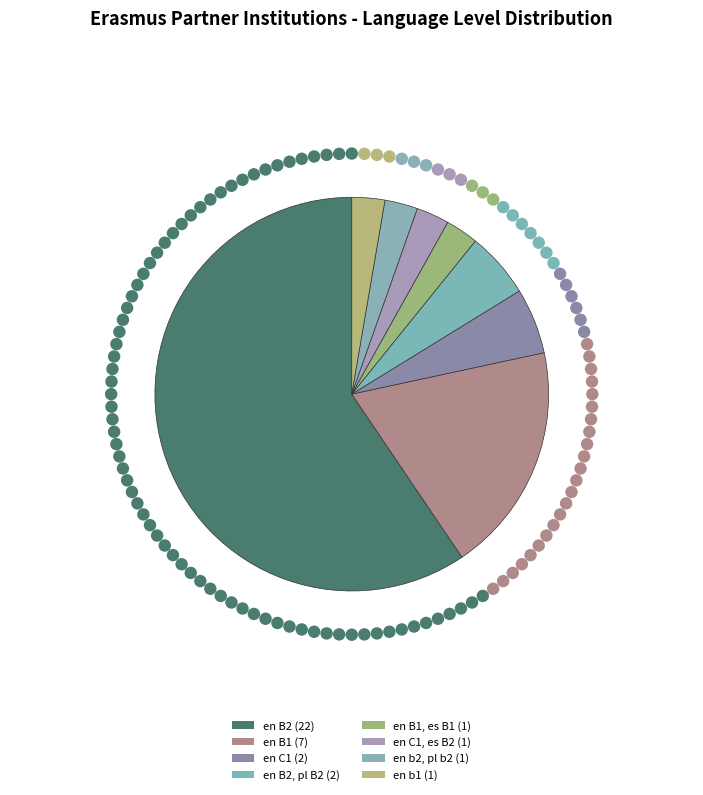

To the nearest percent, what portion does en b2, pl b2 represent?

3%